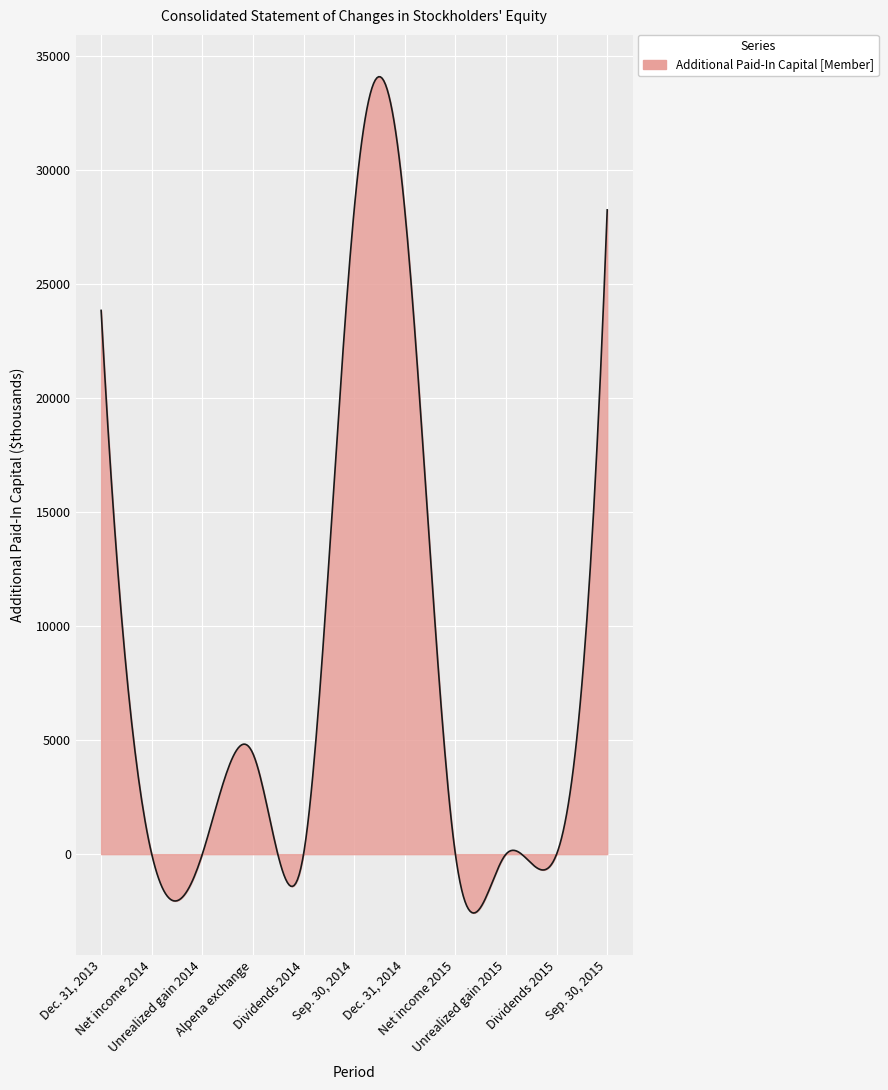

What is the minimum value shown in the chart?

-2582.3